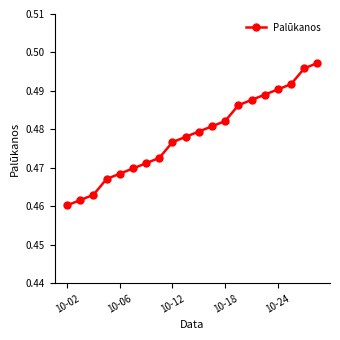

Does the chart have visible grid lines?

No